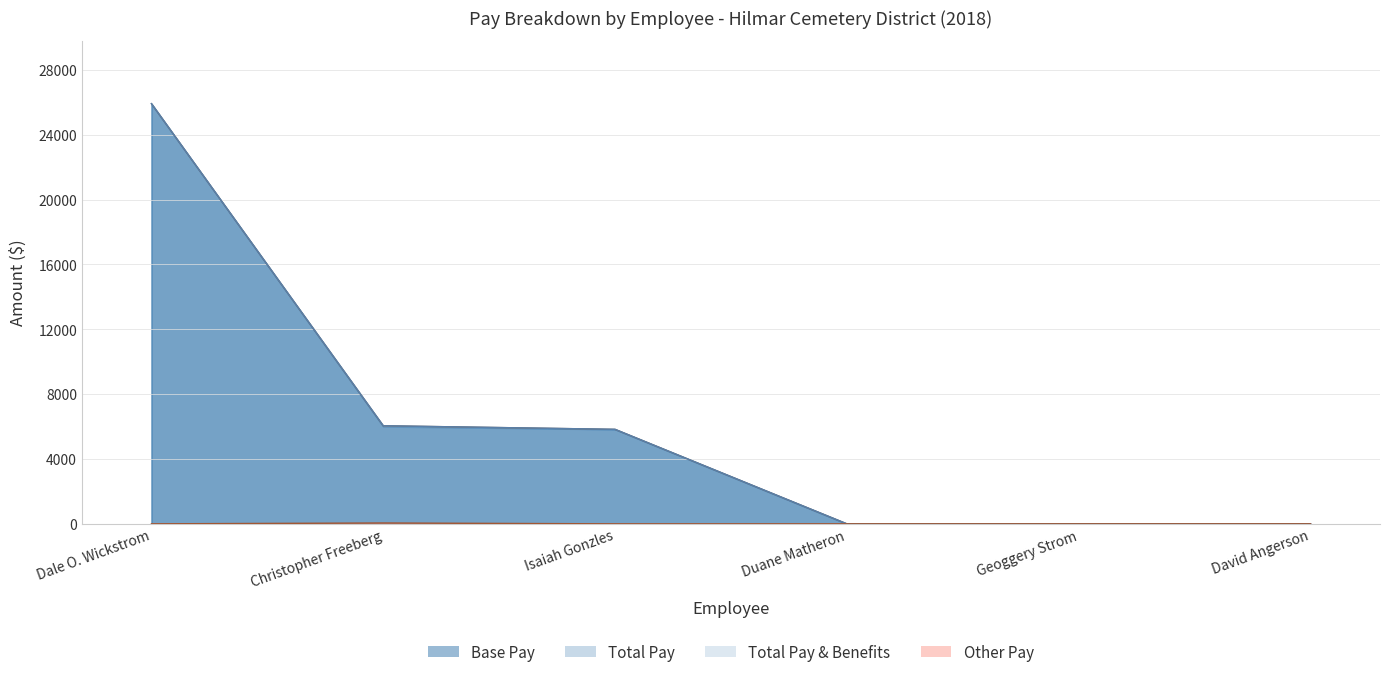

Which series has the largest total across all categories?

Base Pay